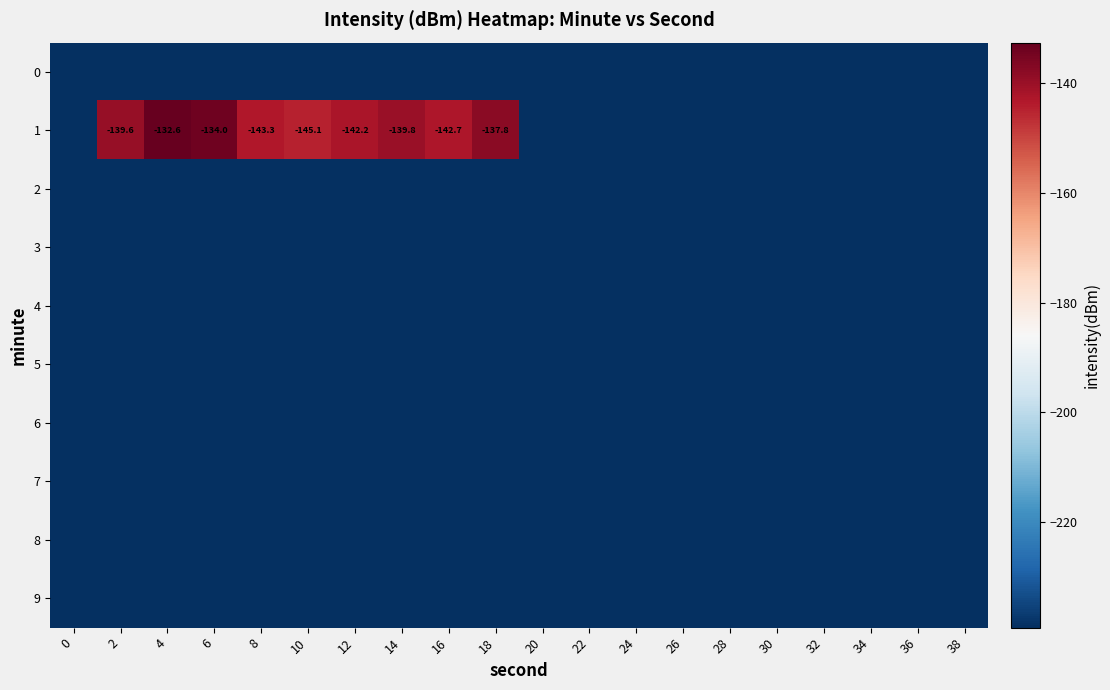

What is the spread (max minus min) of values at 8?

96.0